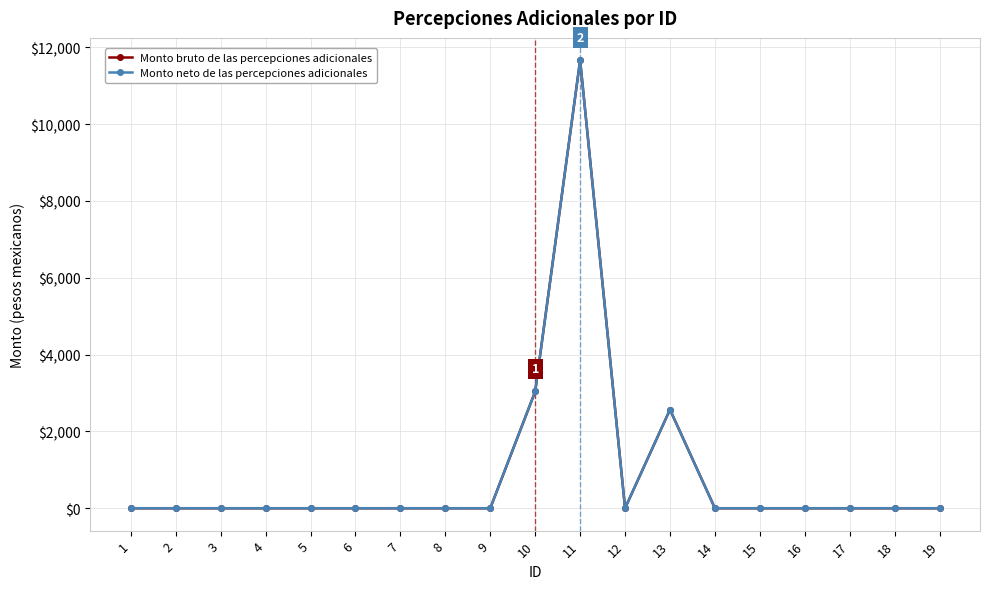

Does the chart have visible grid lines?

Yes